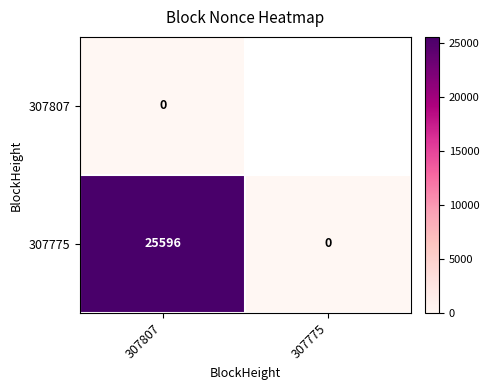

How many values in the 307775 series are below 25596?

1